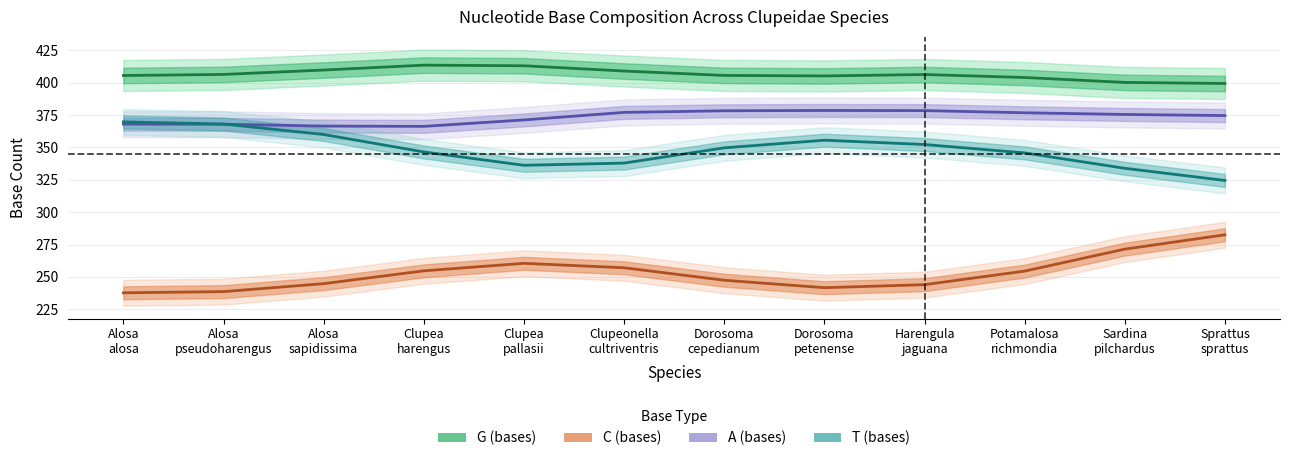

Reading right to left, what are all the values shown in this chart?

G (bases): Sprattus
sprattus=399.4	Sardina
pilchardus=400.2	Potamalosa
richmondia=404.0	Harengula
jaguana=406.3	Dorosoma
petenense=405.2	Dorosoma
cepedianum=405.6	Clupeonella
cultriventris=409.0	Clupea
pallasii=413.1	Clupea
harengus=413.5	Alosa
sapidissima=409.8	Alosa
pseudoharengus=406.4	Alosa
alosa=405.6
C (bases): Sprattus
sprattus=282.5	Sardina
pilchardus=271.5	Potamalosa
richmondia=254.5	Harengula
jaguana=244.0	Dorosoma
petenense=241.7	Dorosoma
cepedianum=247.4	Clupeonella
cultriventris=257.1	Clupea
pallasii=260.5	Clupea
harengus=254.7	Alosa
sapidissima=244.8	Alosa
pseudoharengus=238.6	Alosa
alosa=237.7
A (bases): Sprattus
sprattus=374.6	Sardina
pilchardus=375.5	Potamalosa
richmondia=376.8	Harengula
jaguana=378.4	Dorosoma
petenense=378.5	Dorosoma
cepedianum=378.3	Clupeonella
cultriventris=377.0	Clupea
pallasii=371.2	Clupea
harengus=366.3	Alosa
sapidissima=366.5	Alosa
pseudoharengus=367.9	Alosa
alosa=368.0
T (bases): Sprattus
sprattus=324.5	Sardina
pilchardus=333.9	Potamalosa
richmondia=345.8	Harengula
jaguana=352.2	Dorosoma
petenense=355.6	Dorosoma
cepedianum=349.7	Clupeonella
cultriventris=337.9	Clupea
pallasii=336.2	Clupea
harengus=346.5	Alosa
sapidissima=360.0	Alosa
pseudoharengus=368.1	Alosa
alosa=369.7